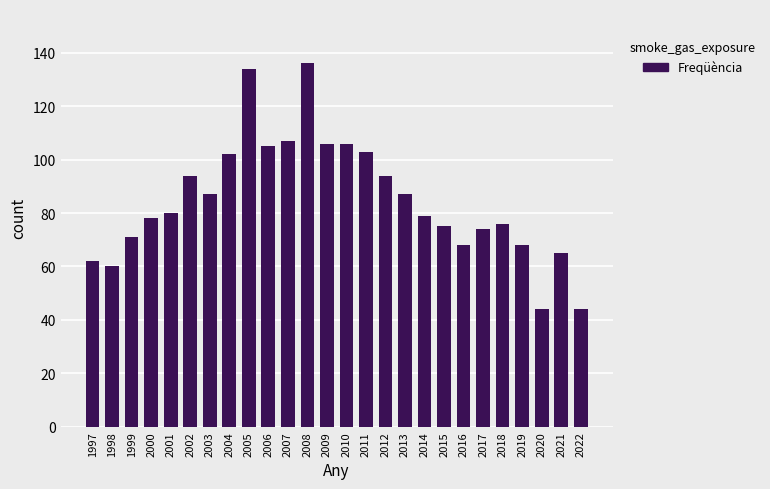

Reading right to left, extract all data points from this chart.

44	65	44	68	76	74	68	75	79	87	94	103	106	106	136	107	105	134	102	87	94	80	78	71	60	62